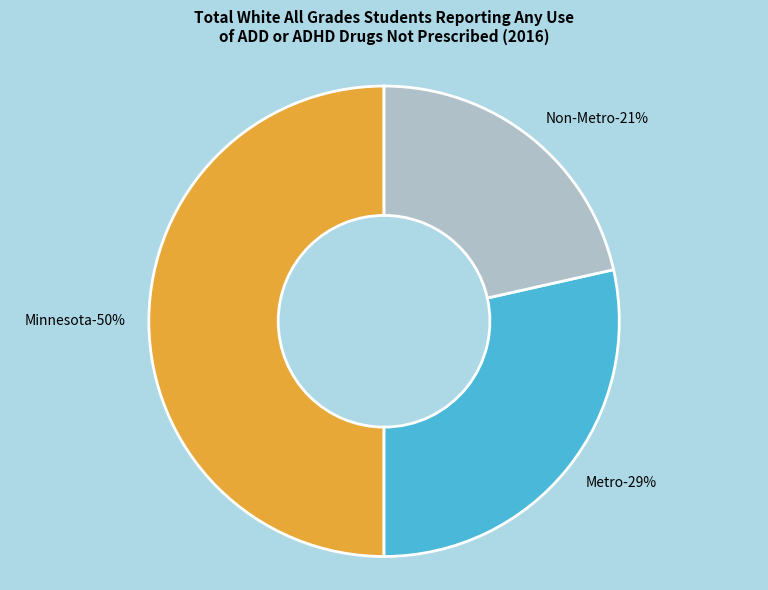

Is it true that Non-Metro is 21% of the pie?

True